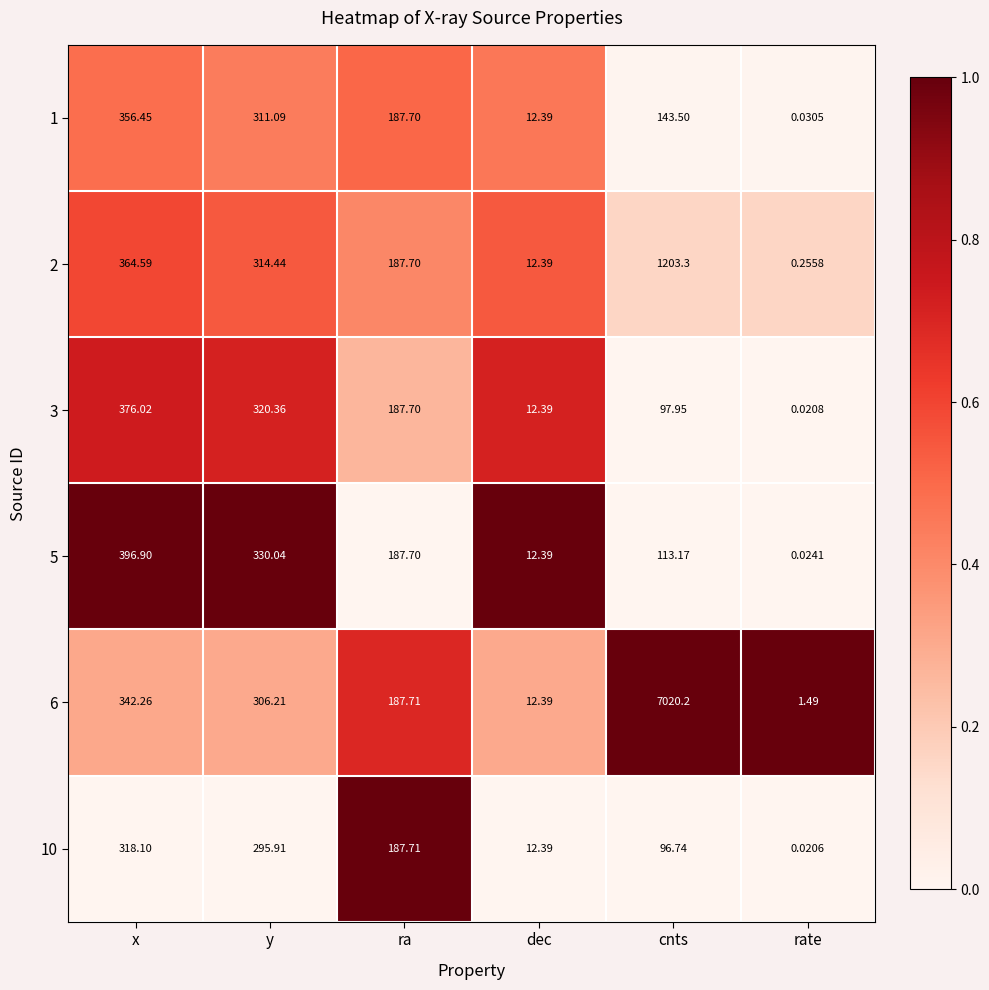

At which label is 2 closest to 601?

x